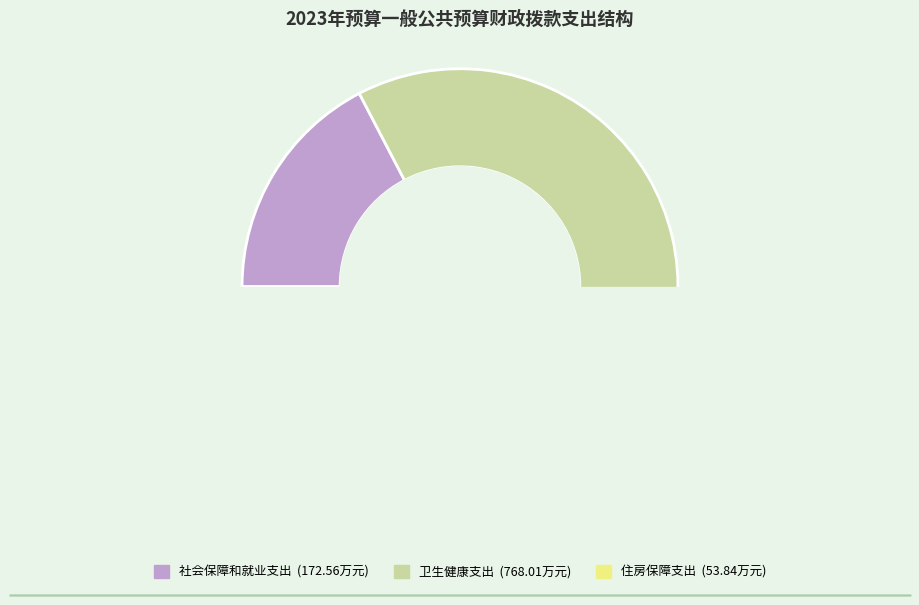

How many segments does this pie chart have?

3